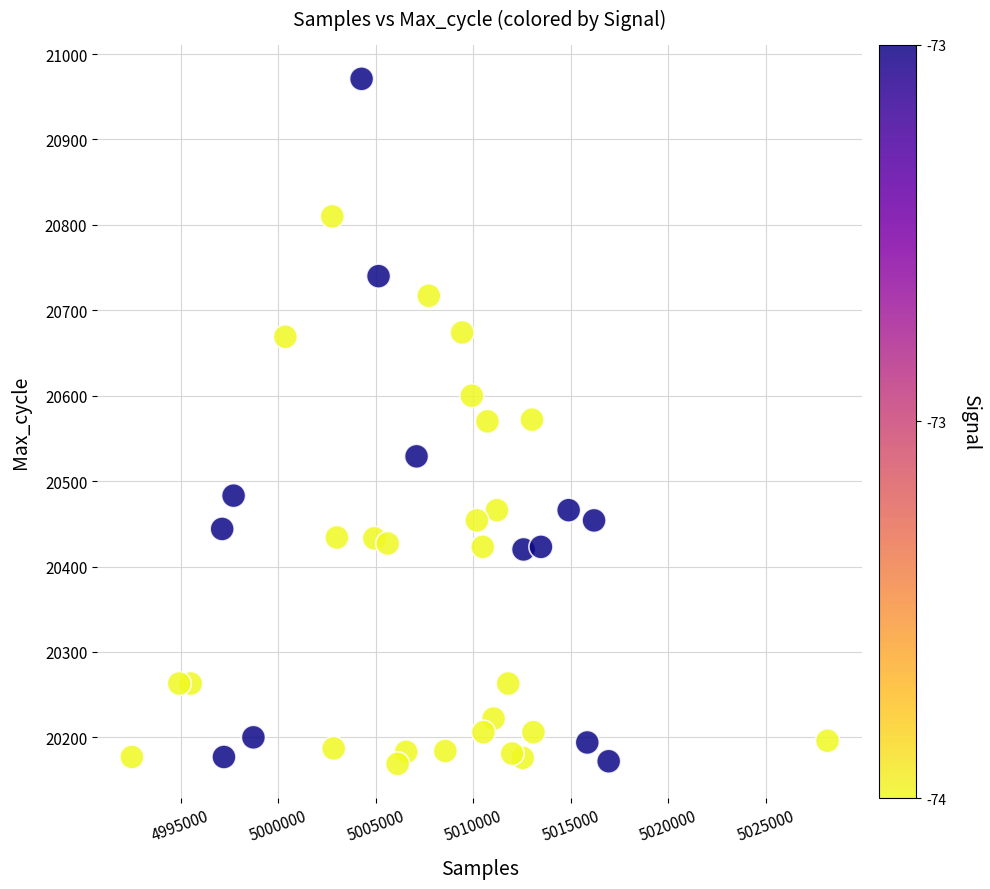

What is the range of Y values (max minus min)?

802